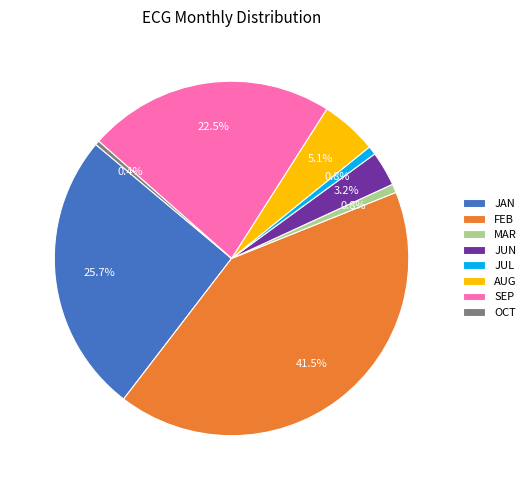

Which category has the biggest portion of the pie?

FEB